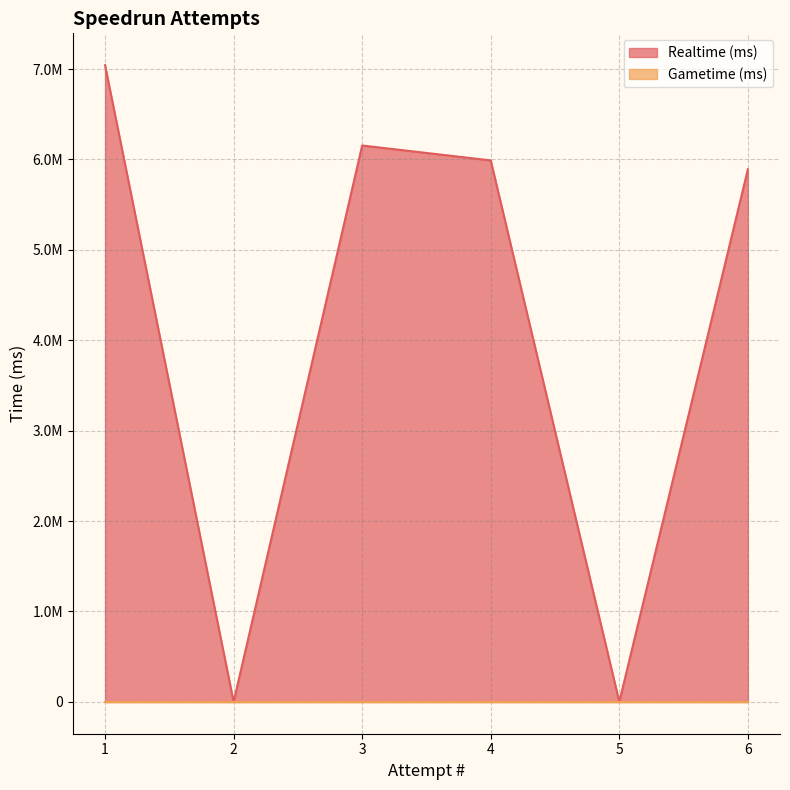

Which has a higher value, 3 or 5?

3